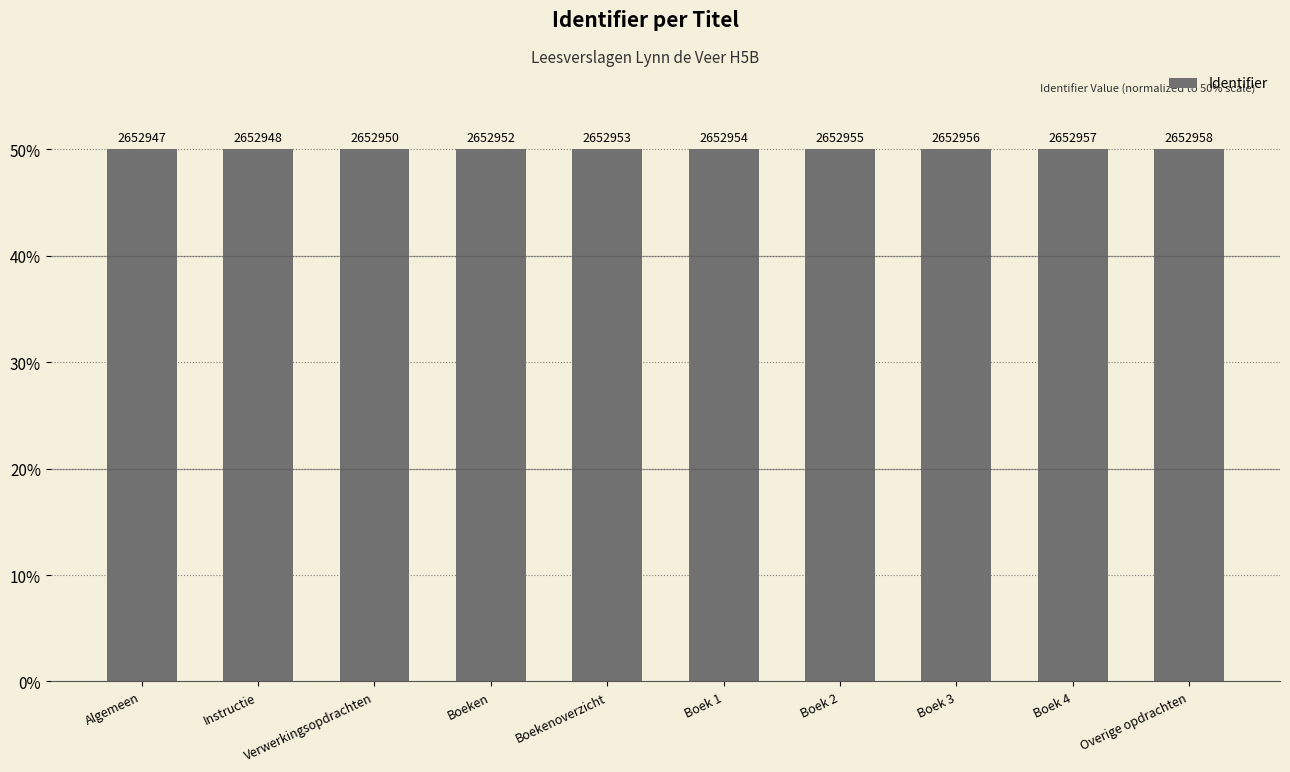

How many bars are there in total?

10